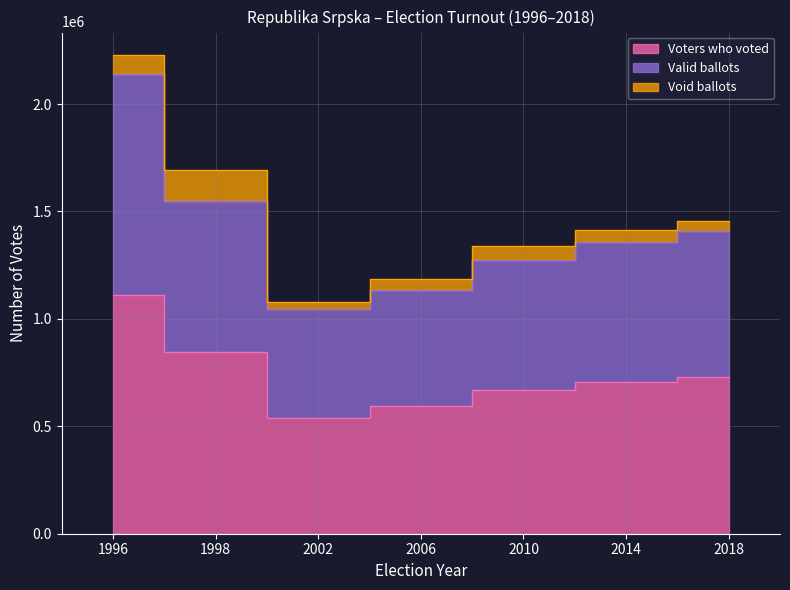

What is the difference between the maximum and second lowest values in the Valid ballots series?

1006573